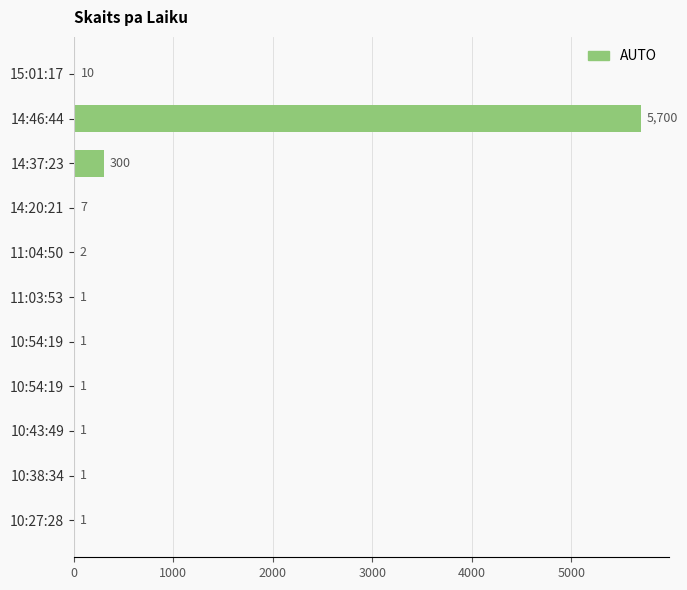

Are the bars horizontal?

Yes